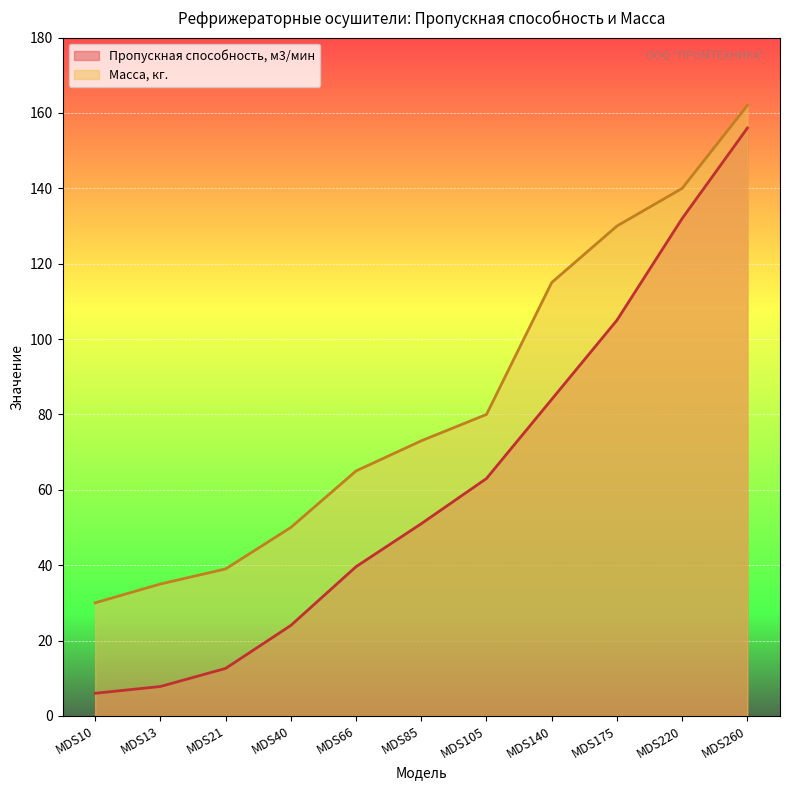

Is it true that Масса, кг. equals 182.9 at MDS140?

False